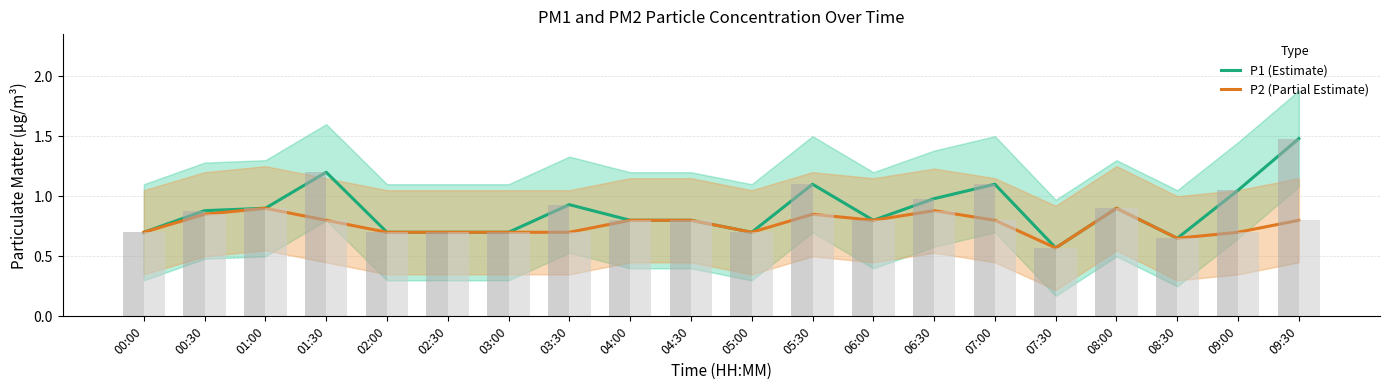

How many P2 (Partial Estimate) values are between 0 and 1?

20